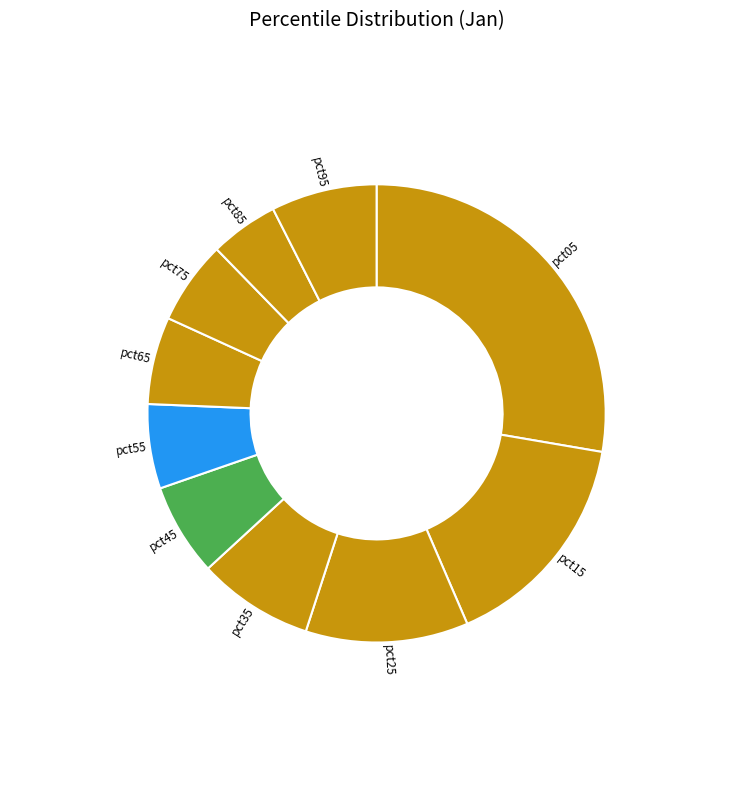

Which category has the biggest portion of the pie?

pct05